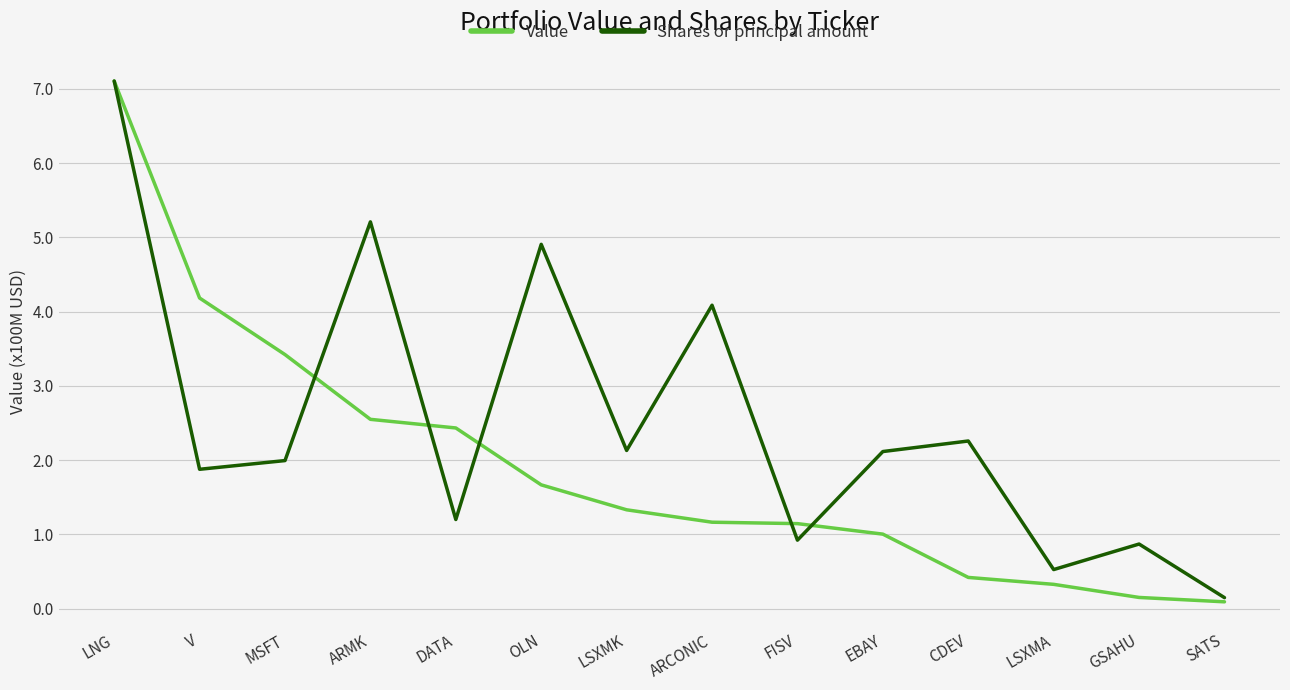

What is the difference between the highest and lowest values at EBAY?

111254151.7